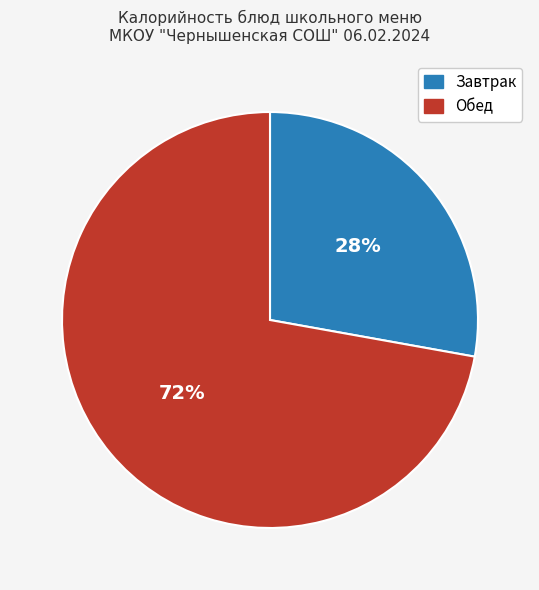

True or false: Завтрак accounts for 28% of the total.

True